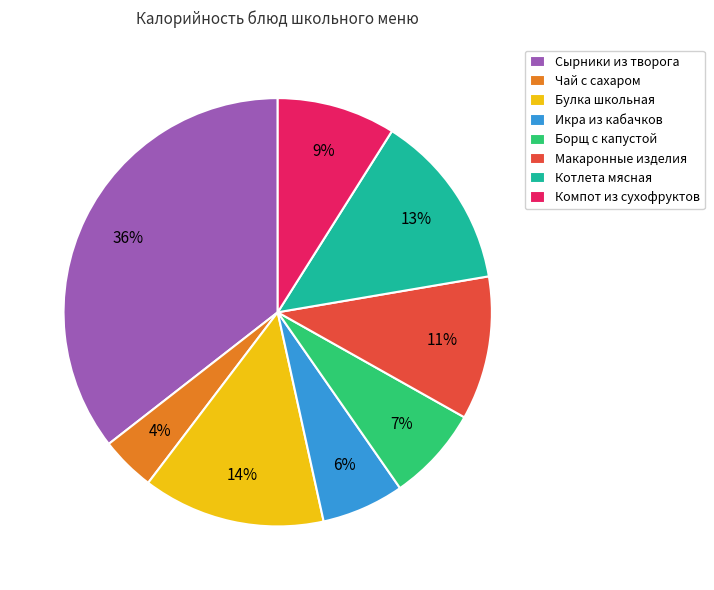

What is the largest slice in the pie chart?

Сырники из творога